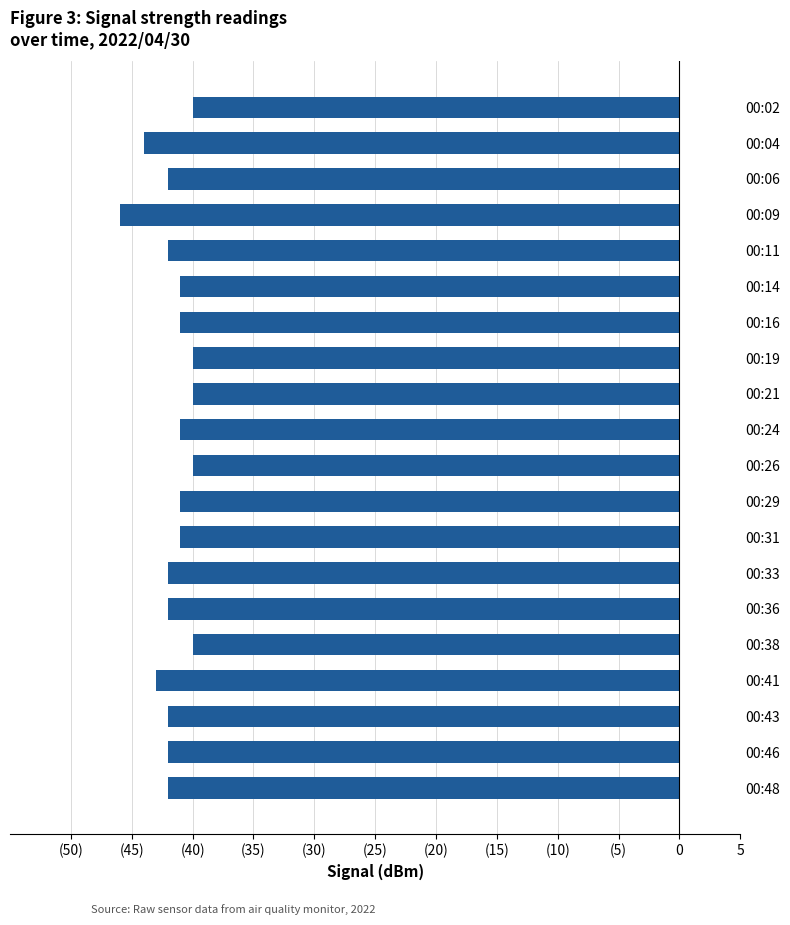

Are the bars horizontal?

Yes